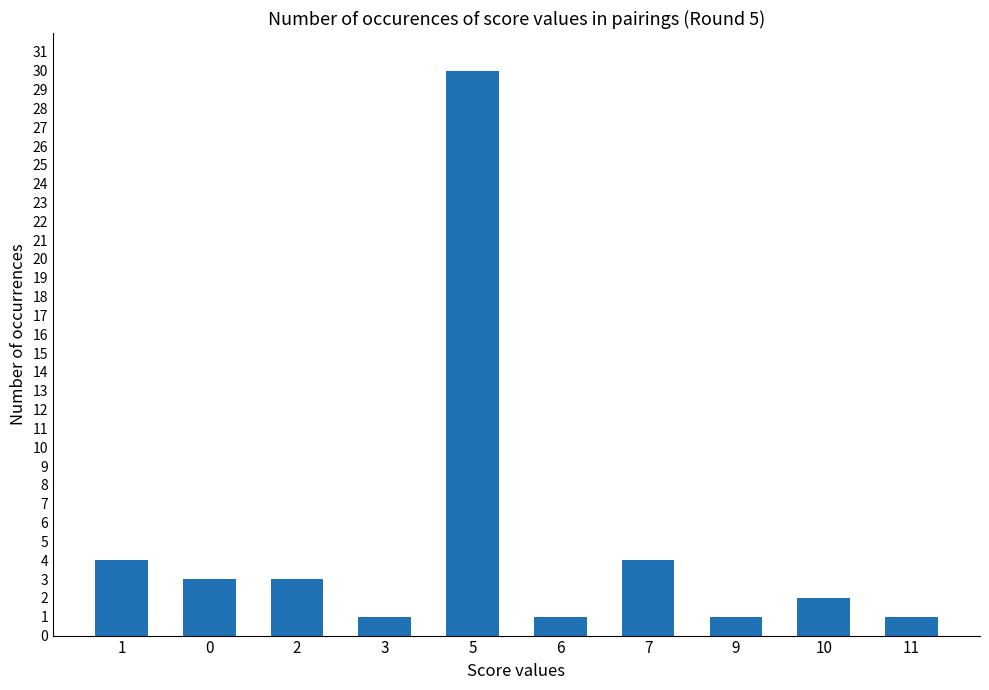

Is it true that the value at 5 is 44?

False